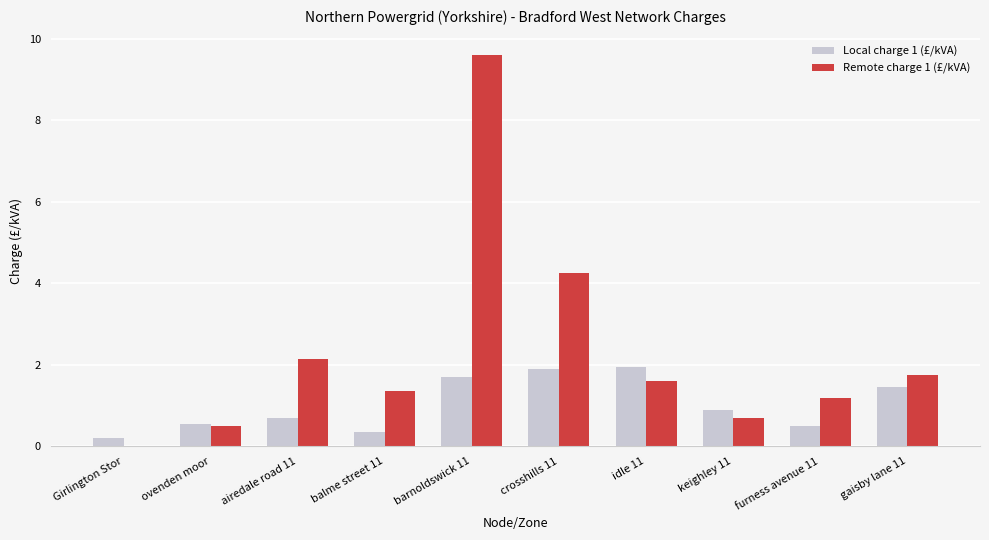

Is it true that Remote charge 1 (£/kVA) equals 1.4 at balme street 11?

True